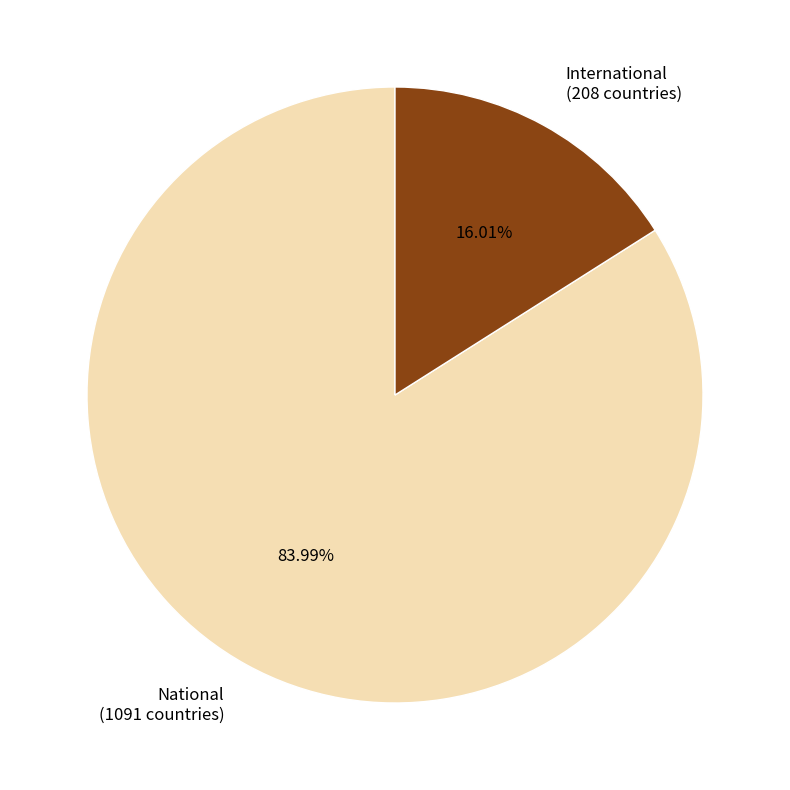

Which slice is the smallest?

International (208 countries)